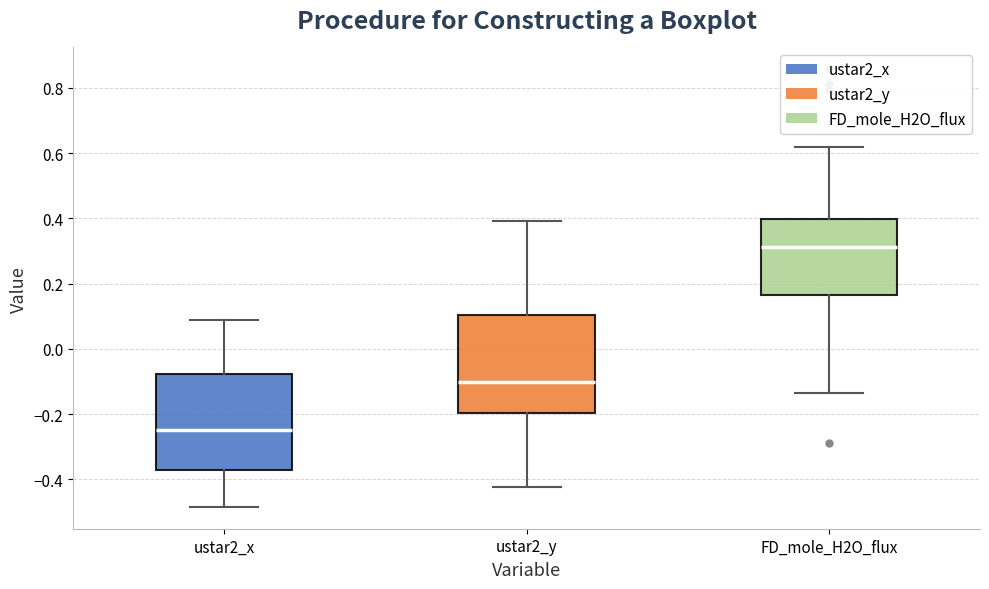

Reading left to right, transcribe this box plot: for each box, give where its median line is, the range the box spans, and where its two whiskers end, as read against the y-axis. The values are not printed on the chart, so give them approximately, as read against the axis.

ustar2_x: median -0.24, box -0.38 to -0.08, whiskers -0.48 to 0.08
ustar2_y: median -0.10, box -0.20 to 0.10, whiskers -0.42 to 0.40
FD_mole_H2O_flux: median 0.32, box 0.16 to 0.40, whiskers -0.14 to 0.62